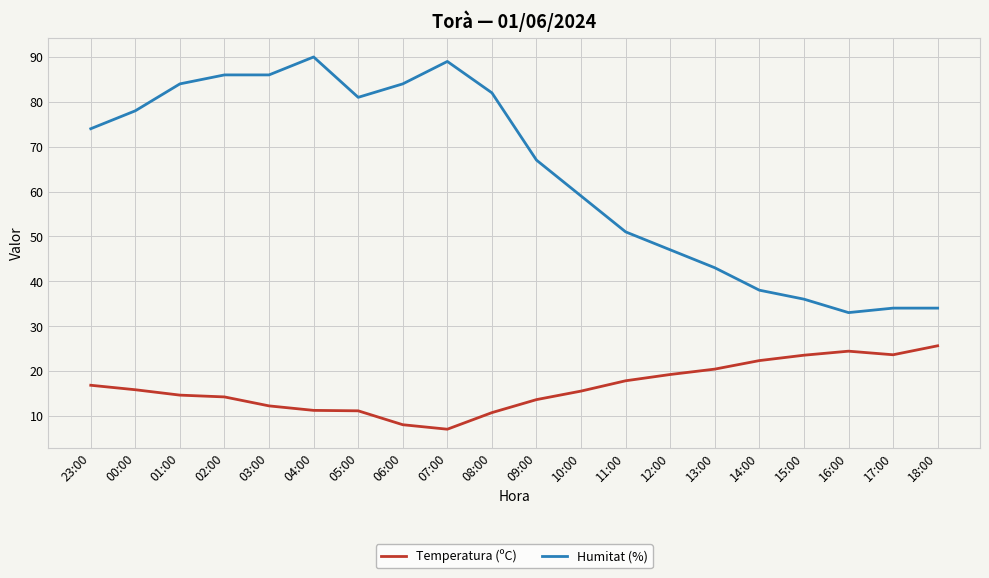

What is the difference between the maximum and second lowest values in the Humitat (%) series?

56.0